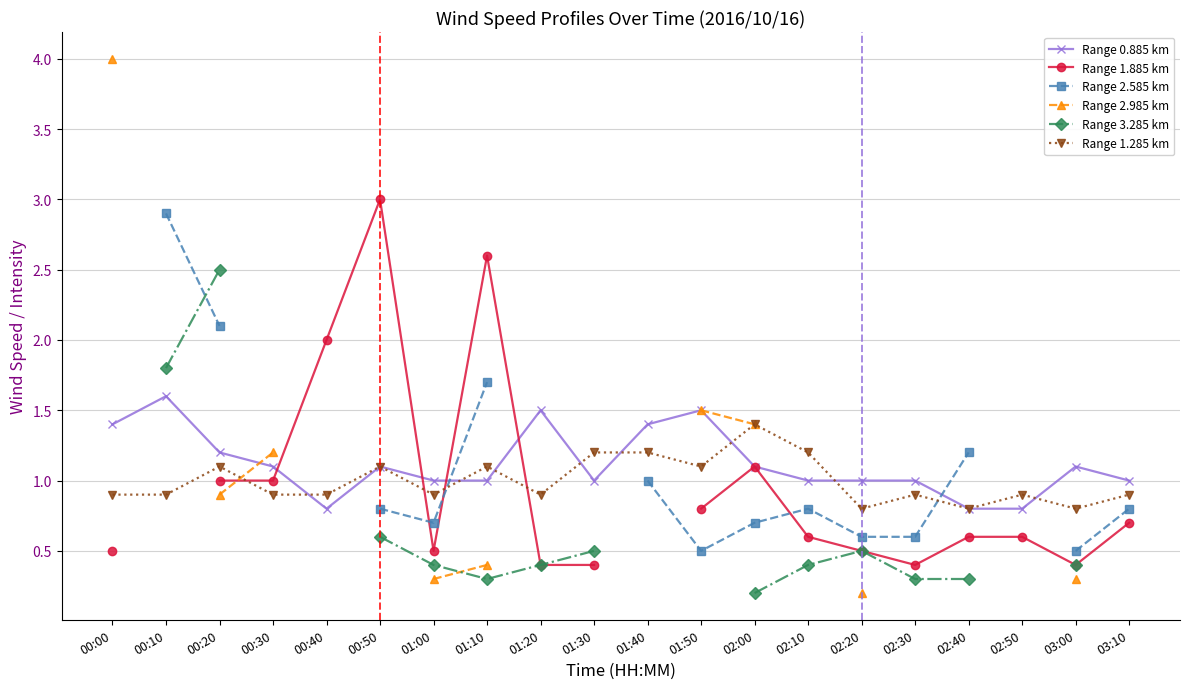

What is the spread (max minus min) of values at 02:10?

0.8